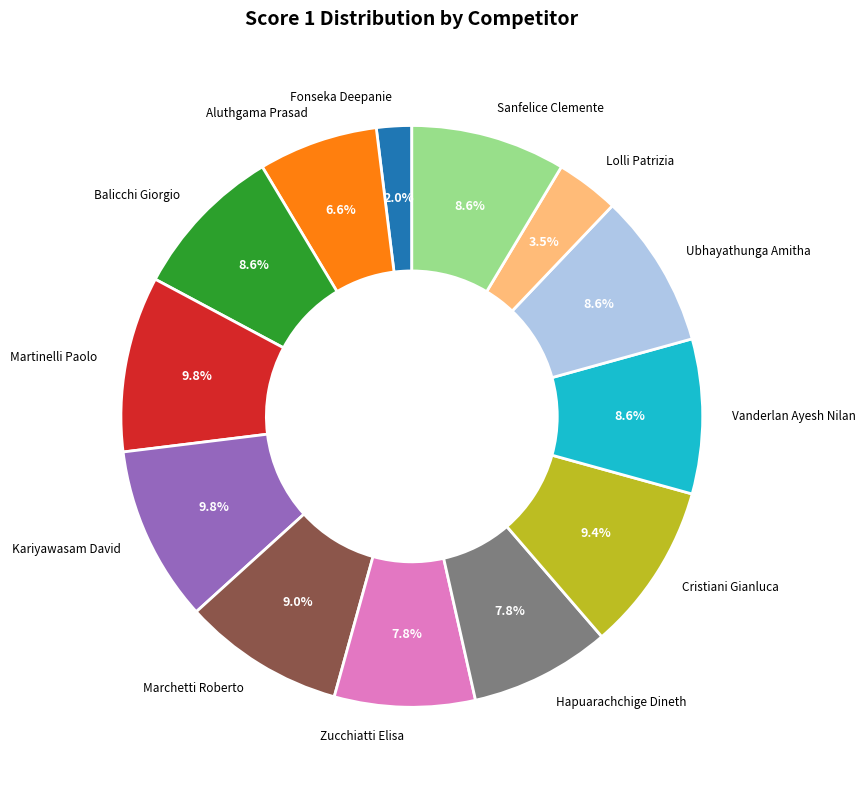

Approximately how many times larger is the value at Marchetti Roberto compared to Vanderlan Ayesh Nilan?

1.0